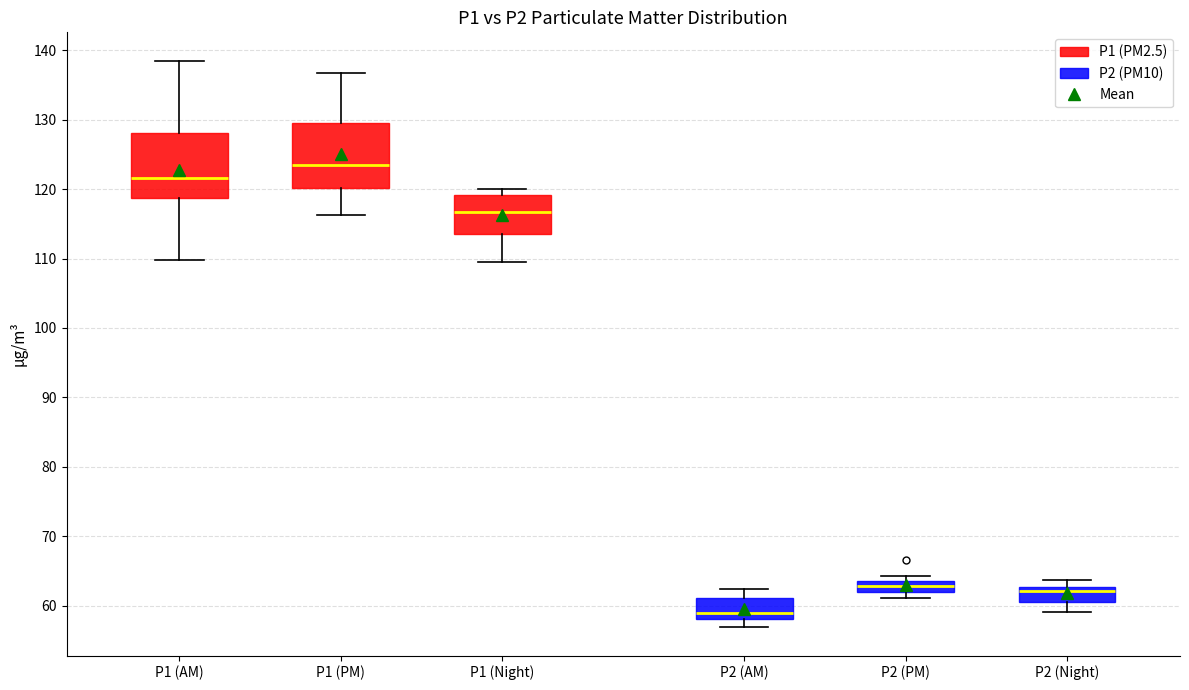

Where is the upper edge of the box for P2 (PM) on the y-axis? The values are not printed on the chart, so give them approximately, as read against the axis.

64